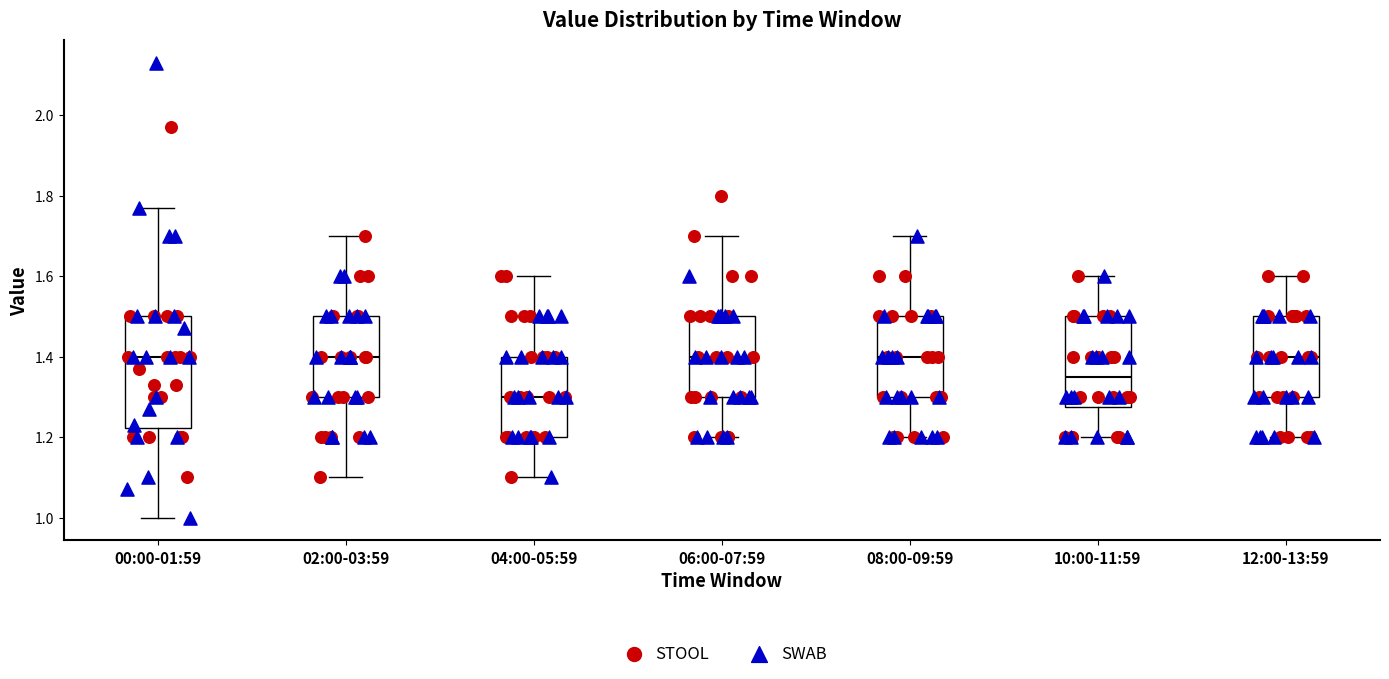

Where does the lower whisker of the box for 04:00-05:59 end on the y-axis? The values are not printed on the chart, so give them approximately, as read against the axis.

1.10